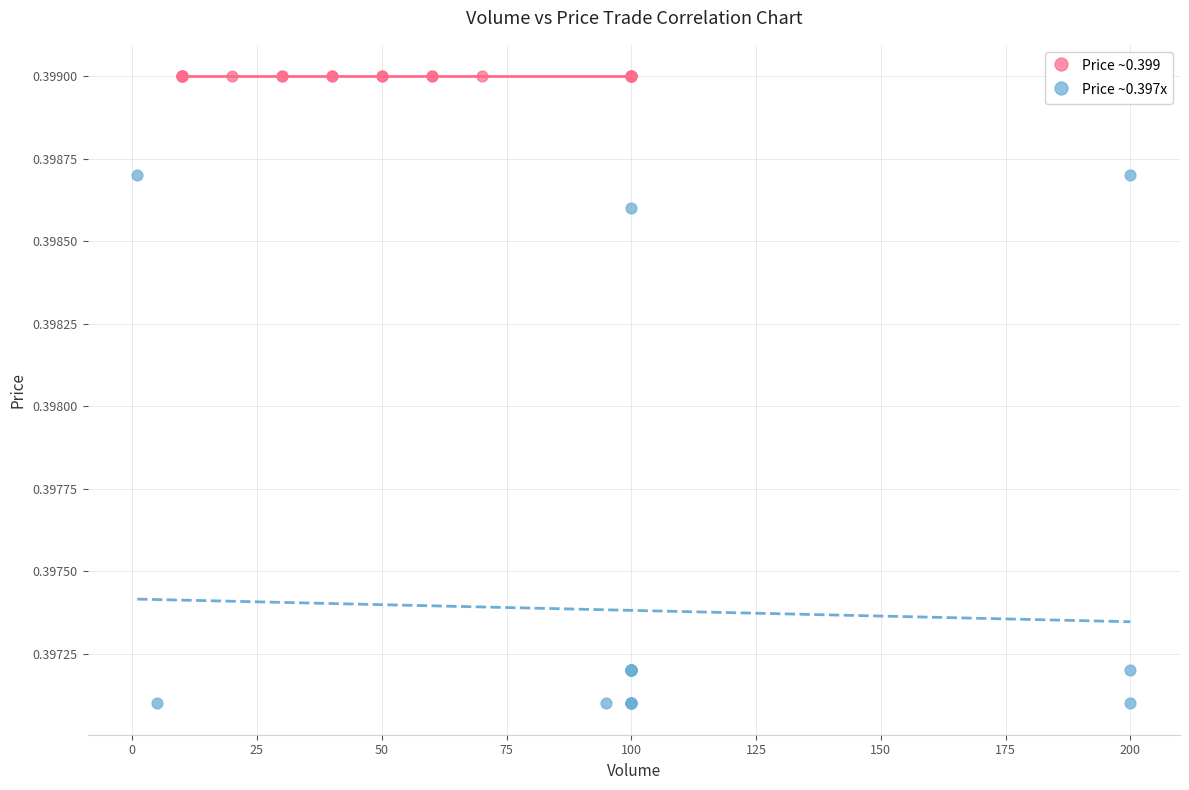

Which series reaches the maximum Y coordinate?

Price ~0.399